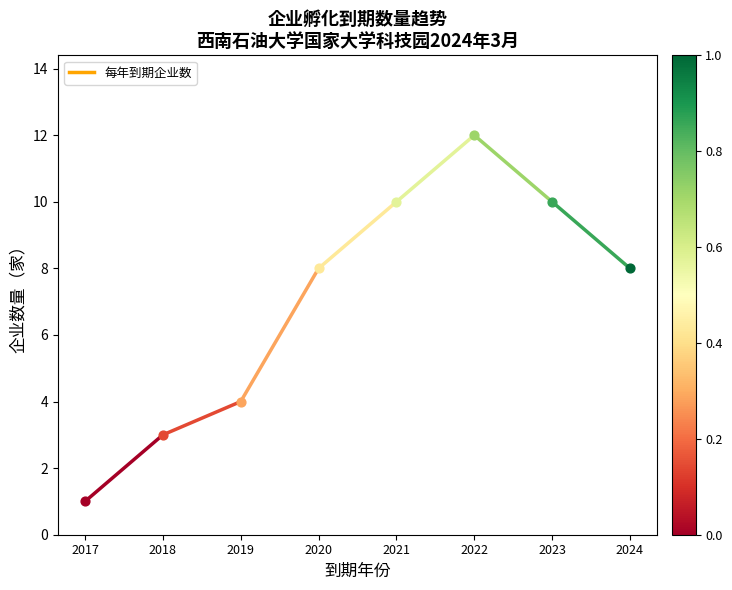

What is the ratio of the value at 2018 to the value at 2022?

0.2